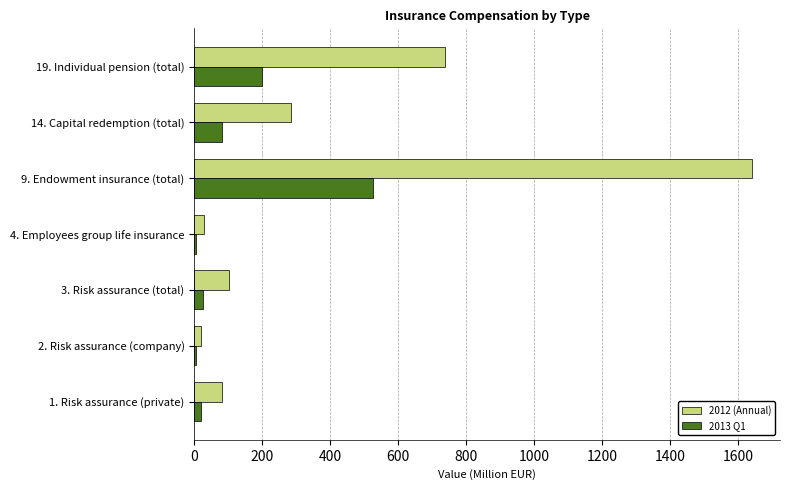

What is the highest value of the 2012 (Annual) series?

1641.9